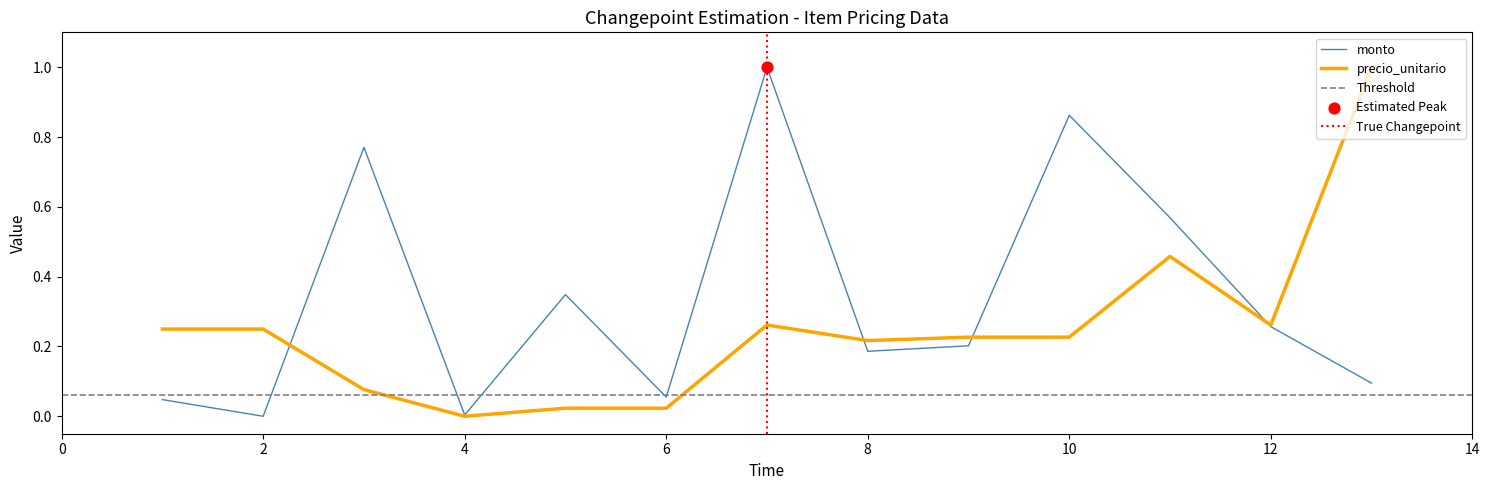

At how many categories does at least one series exceed 0?

13